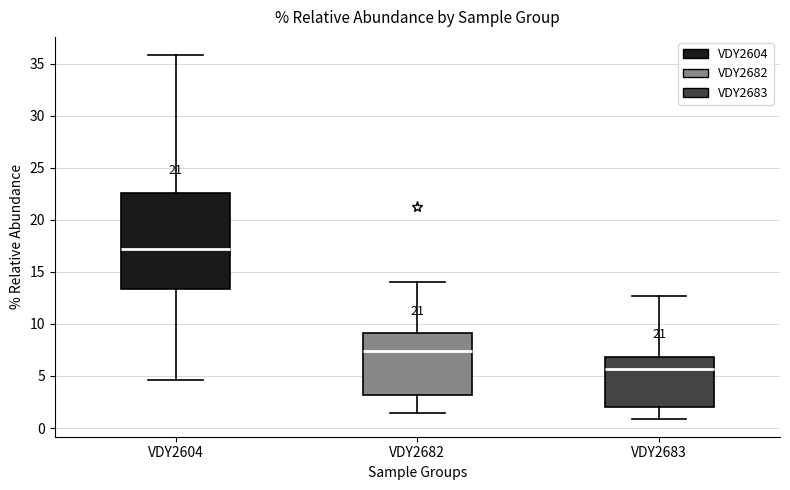

Which box is the tallest, from its lower edge to its upper edge?

VDY2604